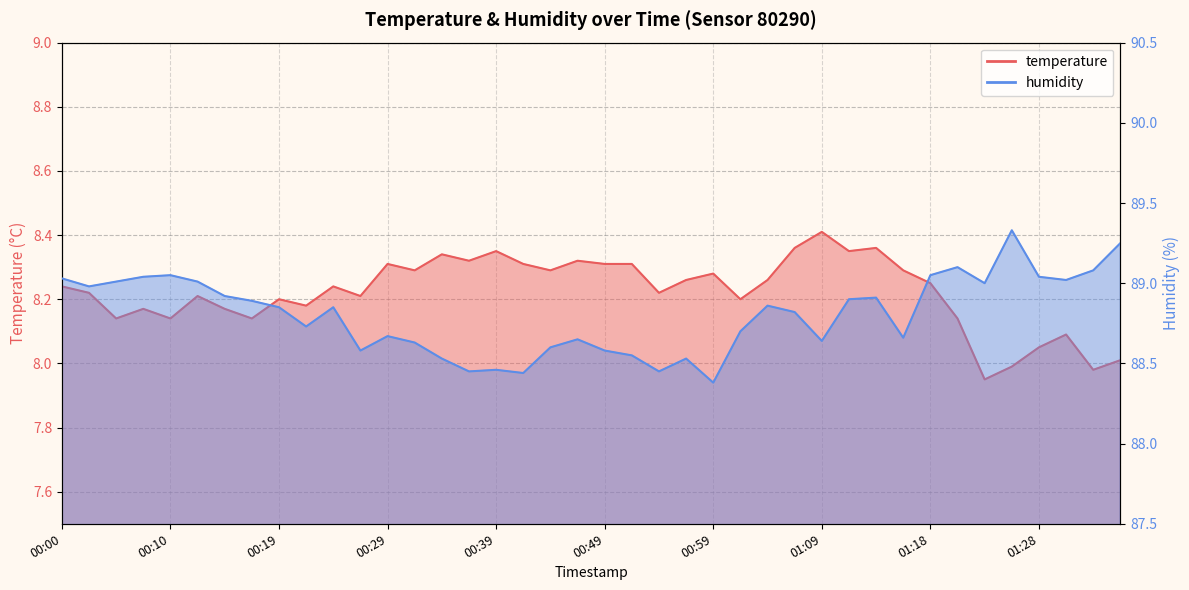

True or false: temperature and humidity cross at least once.

False